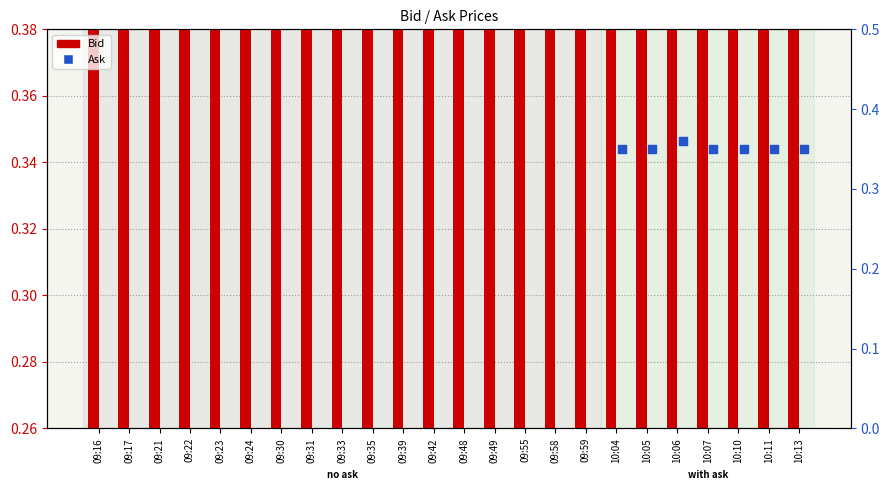

Which series has the largest total across all categories?

Bid